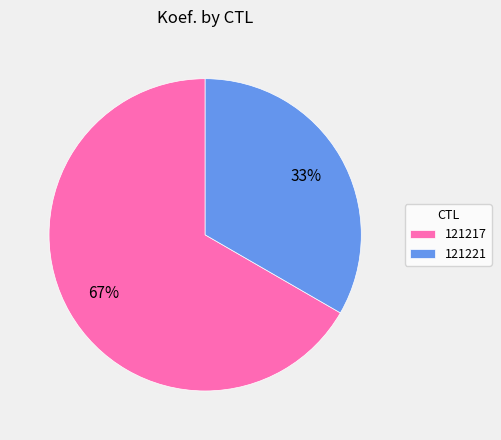

Is it true that 121221 is 43% of the pie?

False